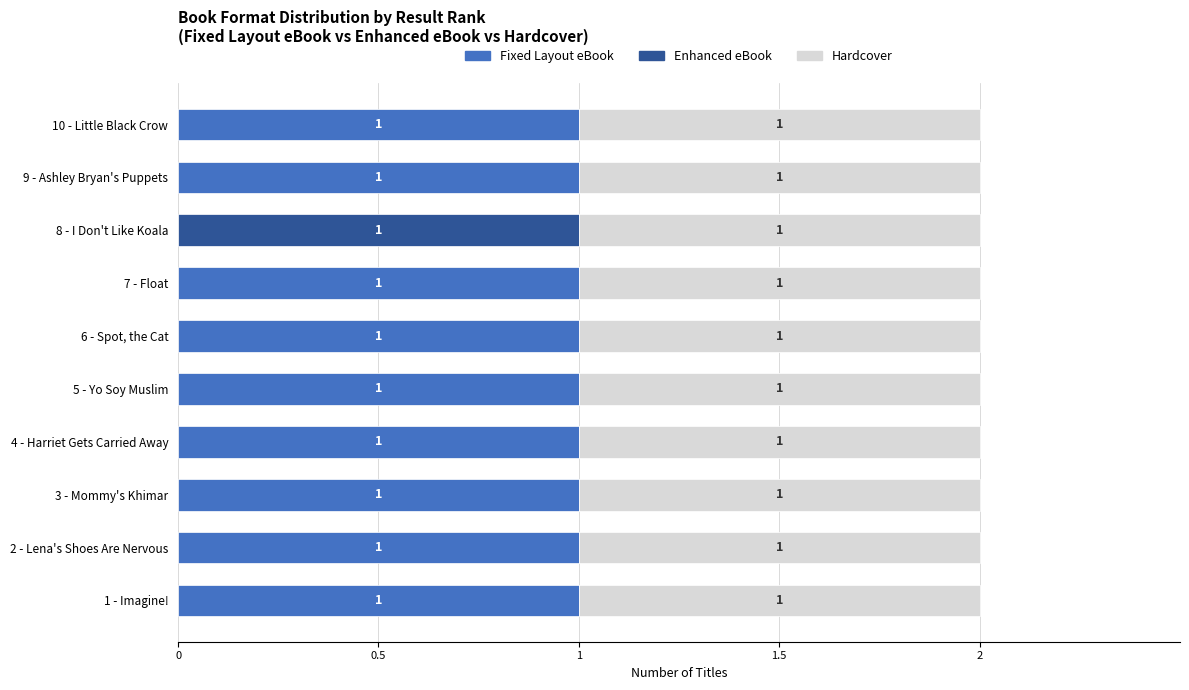

The value of Fixed Layout eBook at 1 - Imagine! is 2. True or false?

False